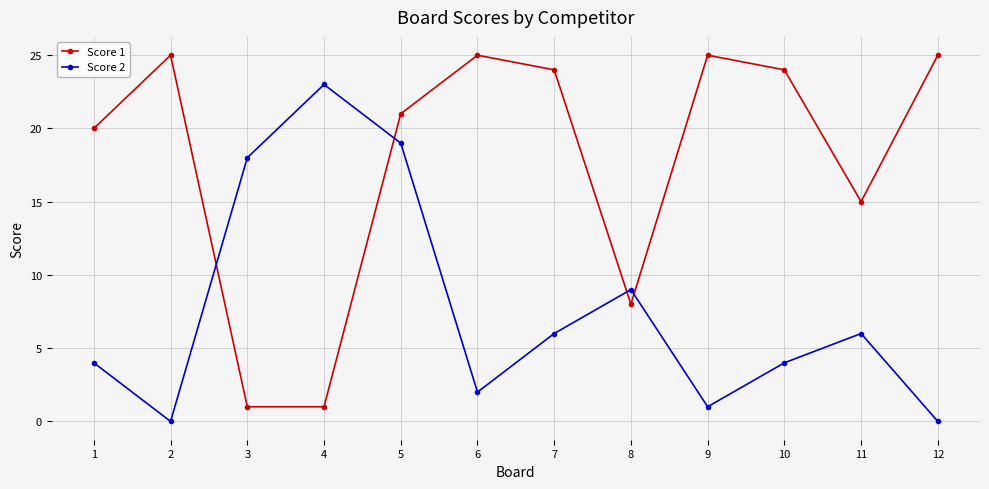

Reading left to right, what are all the values shown in this chart?

Score 1: 1=20	2=25	3=1	4=1	5=21	6=25	7=24	8=8	9=25	10=24	11=15	12=25
Score 2: 1=4	2=0	3=18	4=23	5=19	6=2	7=6	8=9	9=1	10=4	11=6	12=0